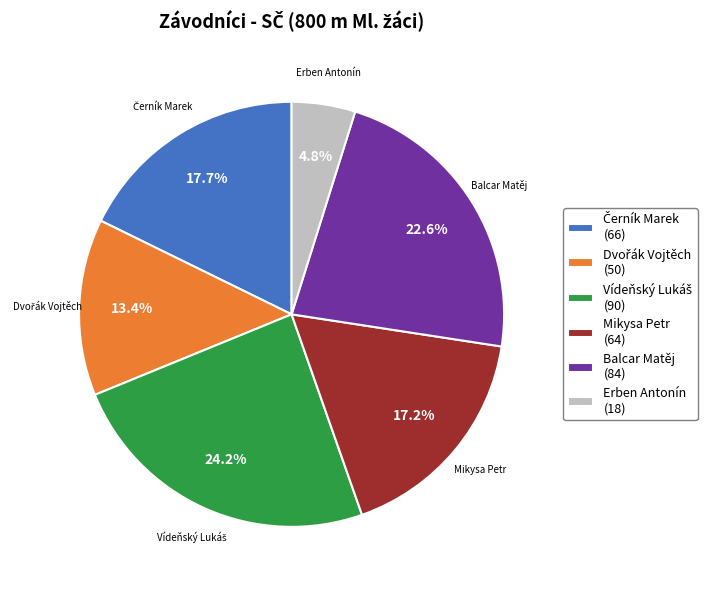

What is the total percentage of Mikysa Petr (64) and Balcar Matěj (84)?

39.8%